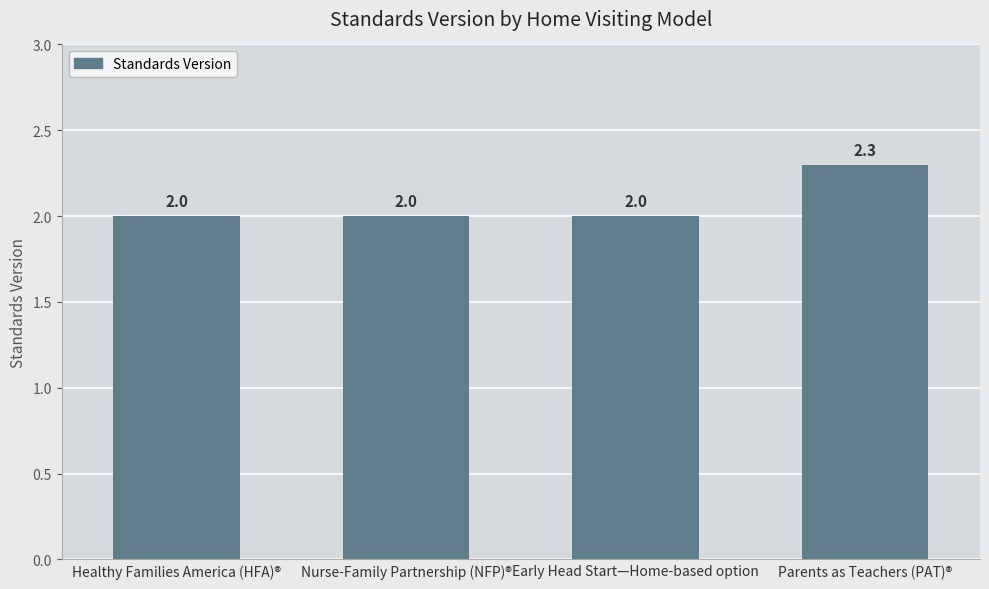

What is the approximate value at Nurse-Family Partnership (NFP)®?

2.0